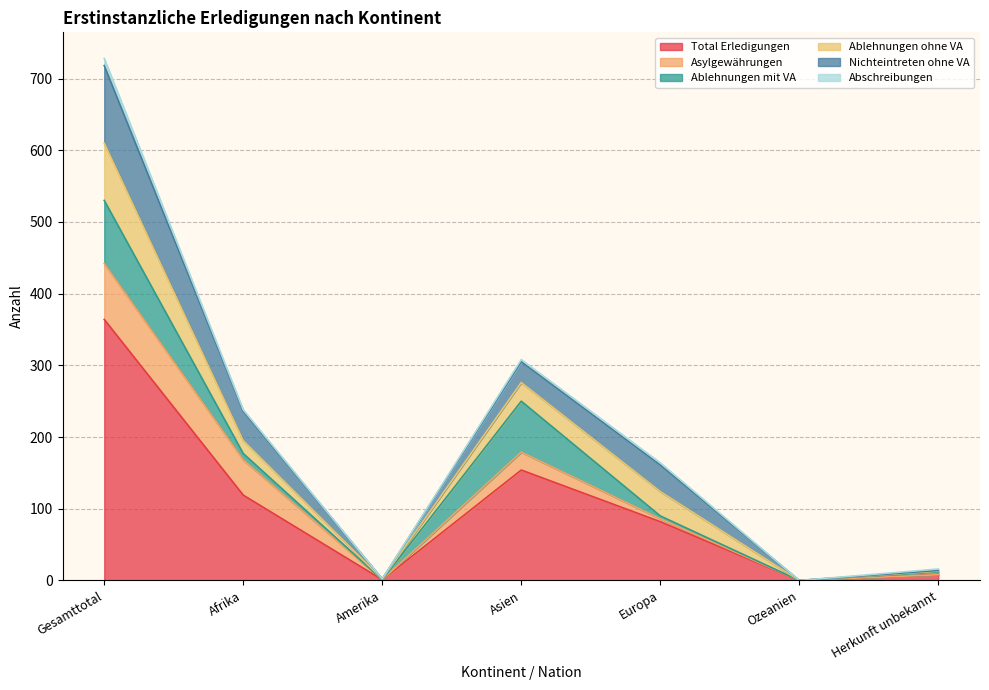

Is the value of Ablehnungen ohne VA at Europa greater than the value of Nichteintreten ohne VA at Europa?

No